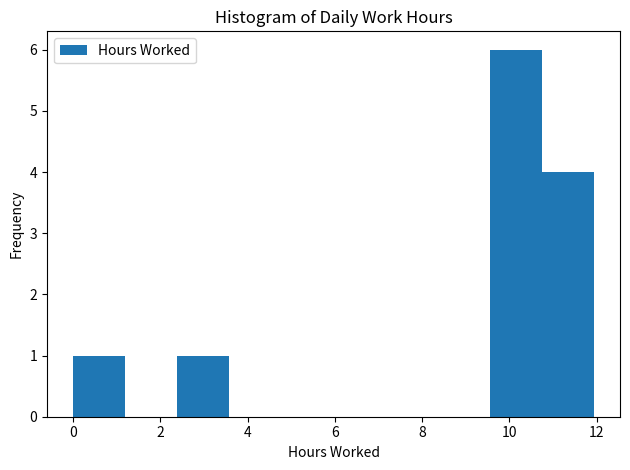

How tall is the bar that spans 2.4 to 3.6 on the x-axis? Neither the bar edges nor the heights are printed on the chart, so give them approximately, as read against the axes.

1